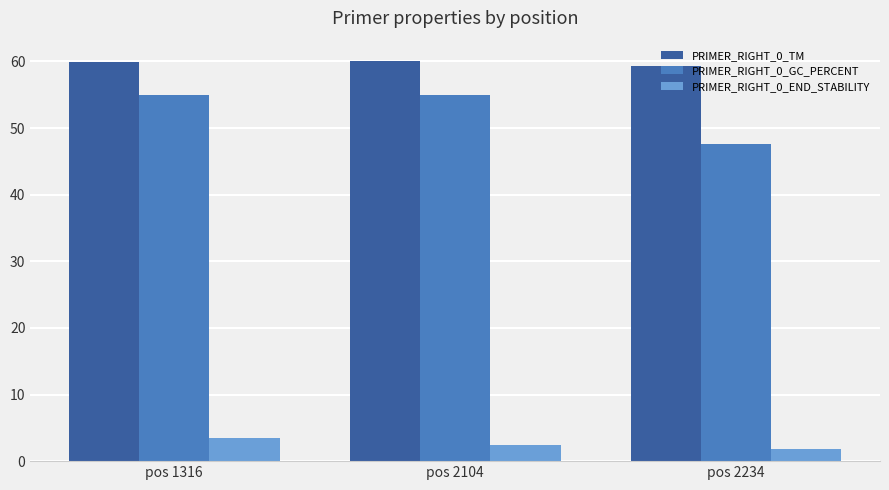

What is the maximum value for PRIMER_RIGHT_0_TM?

60.1